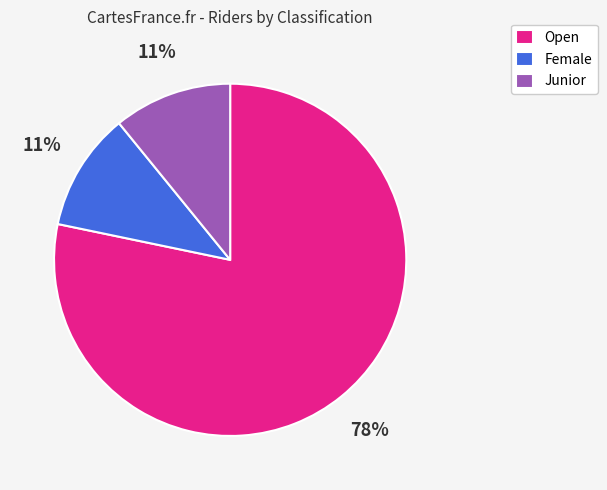

To the nearest percent, what is the combined percentage of Female and Junior?

22%